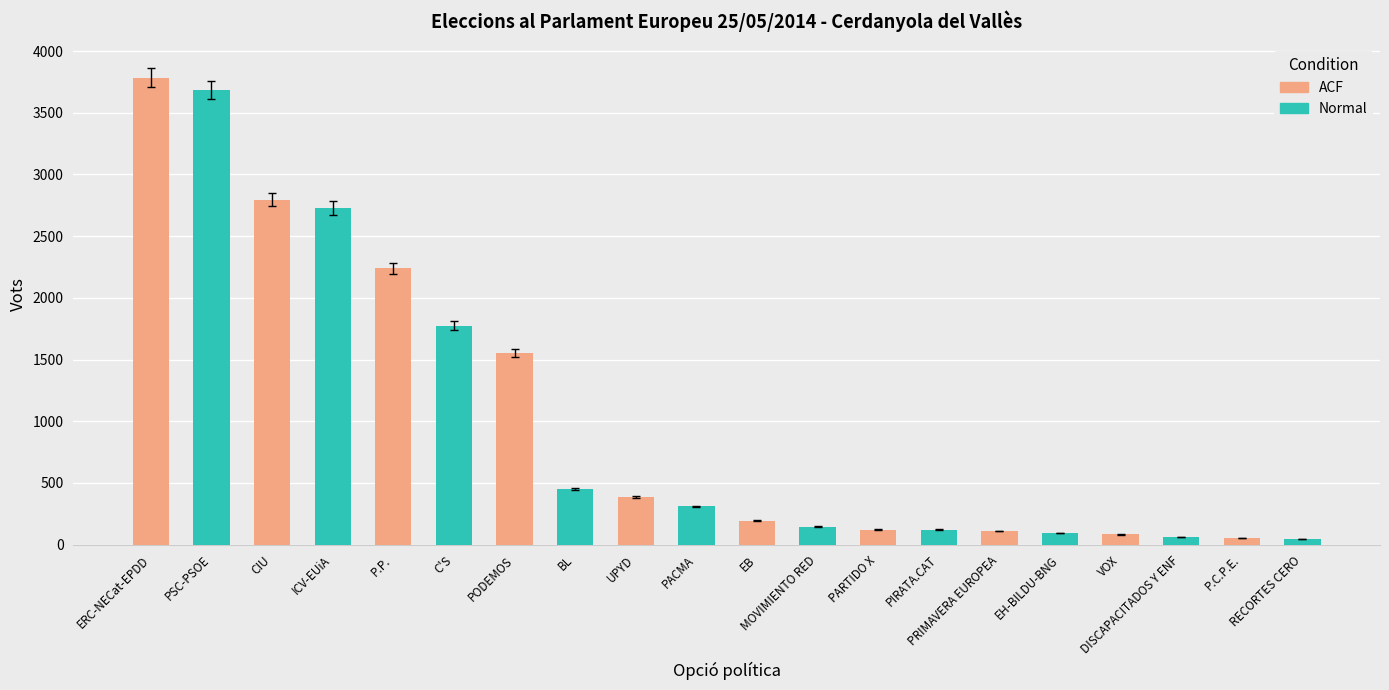

Which series has the largest range (max minus min)?

ACF